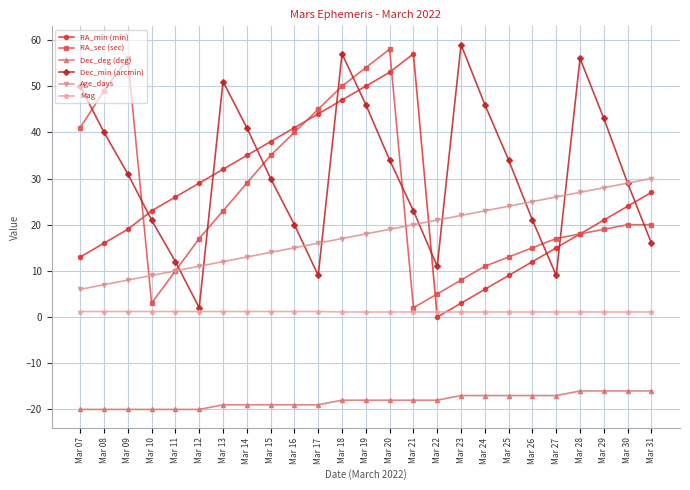

Rank the categories by RA_min (min) value from highest to lowest.

Mar 21, Mar 20, Mar 19, Mar 18, Mar 17, Mar 16, Mar 15, Mar 14, Mar 13, Mar 12, Mar 31, Mar 11, Mar 30, Mar 10, Mar 29, Mar 09, Mar 28, Mar 08, Mar 27, Mar 07, Mar 26, Mar 25, Mar 24, Mar 23, Mar 22